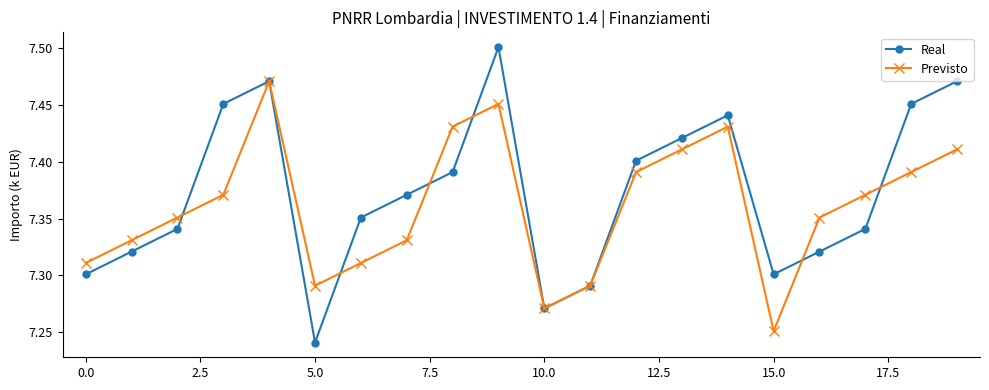

What is the sum of all Real values?

147.5